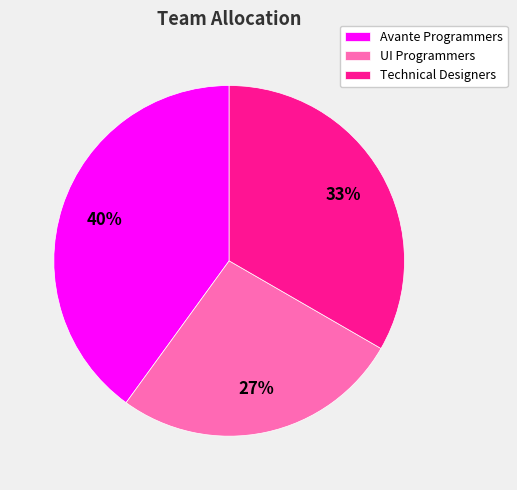

True or false: UI Programmers accounts for 27% of the total.

True